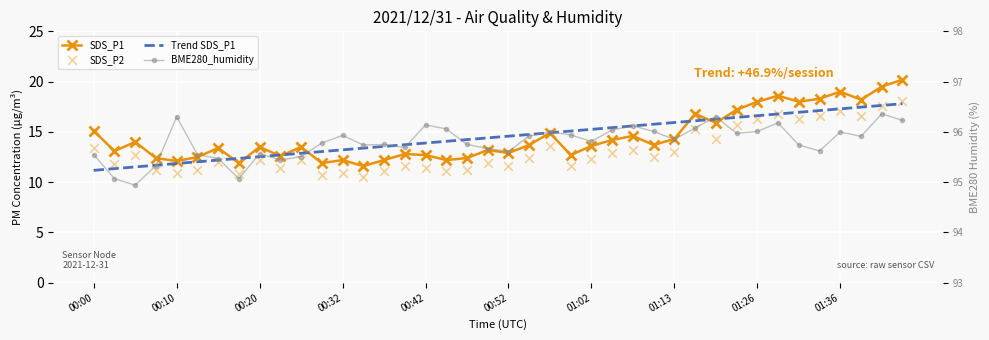

Which series has the largest Y range (max minus min)?

SDS_P1